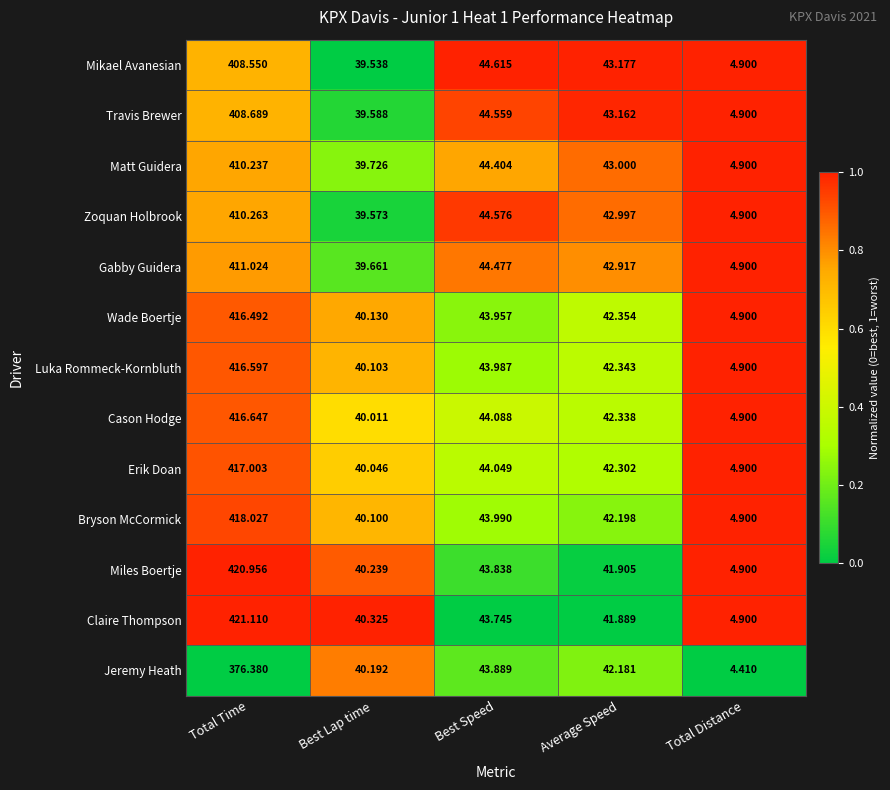

List the labels in order of Wade Boertje value, smallest first.

Total Distance, Best Lap time, Average Speed, Best Speed, Total Time